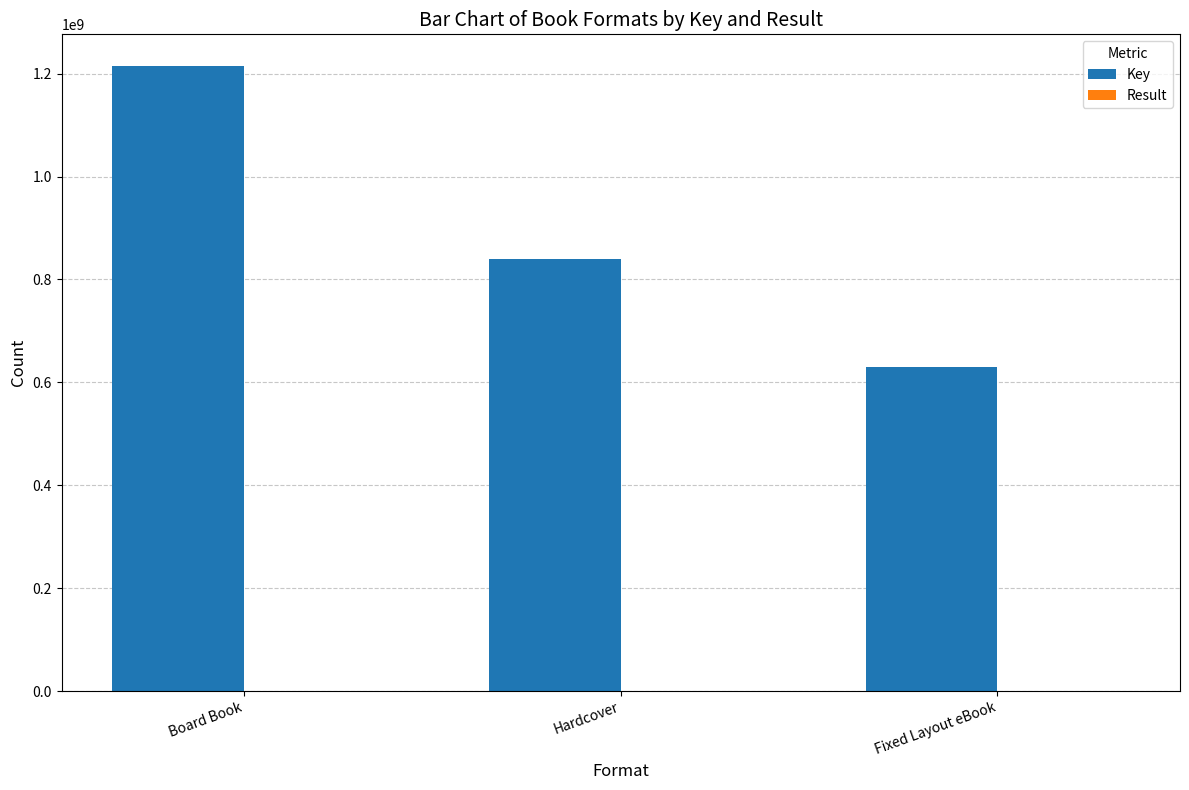

Read the Key value at Fixed Layout eBook.

629963734